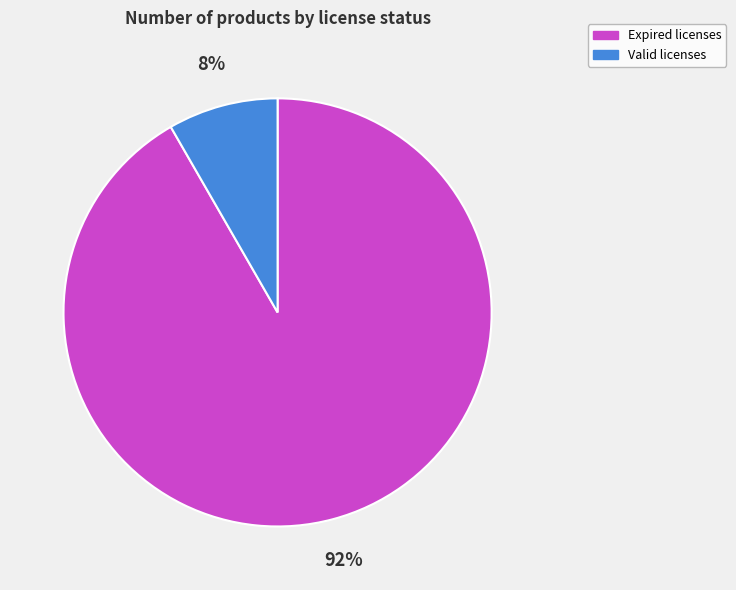

Count the number of slices in the pie.

2